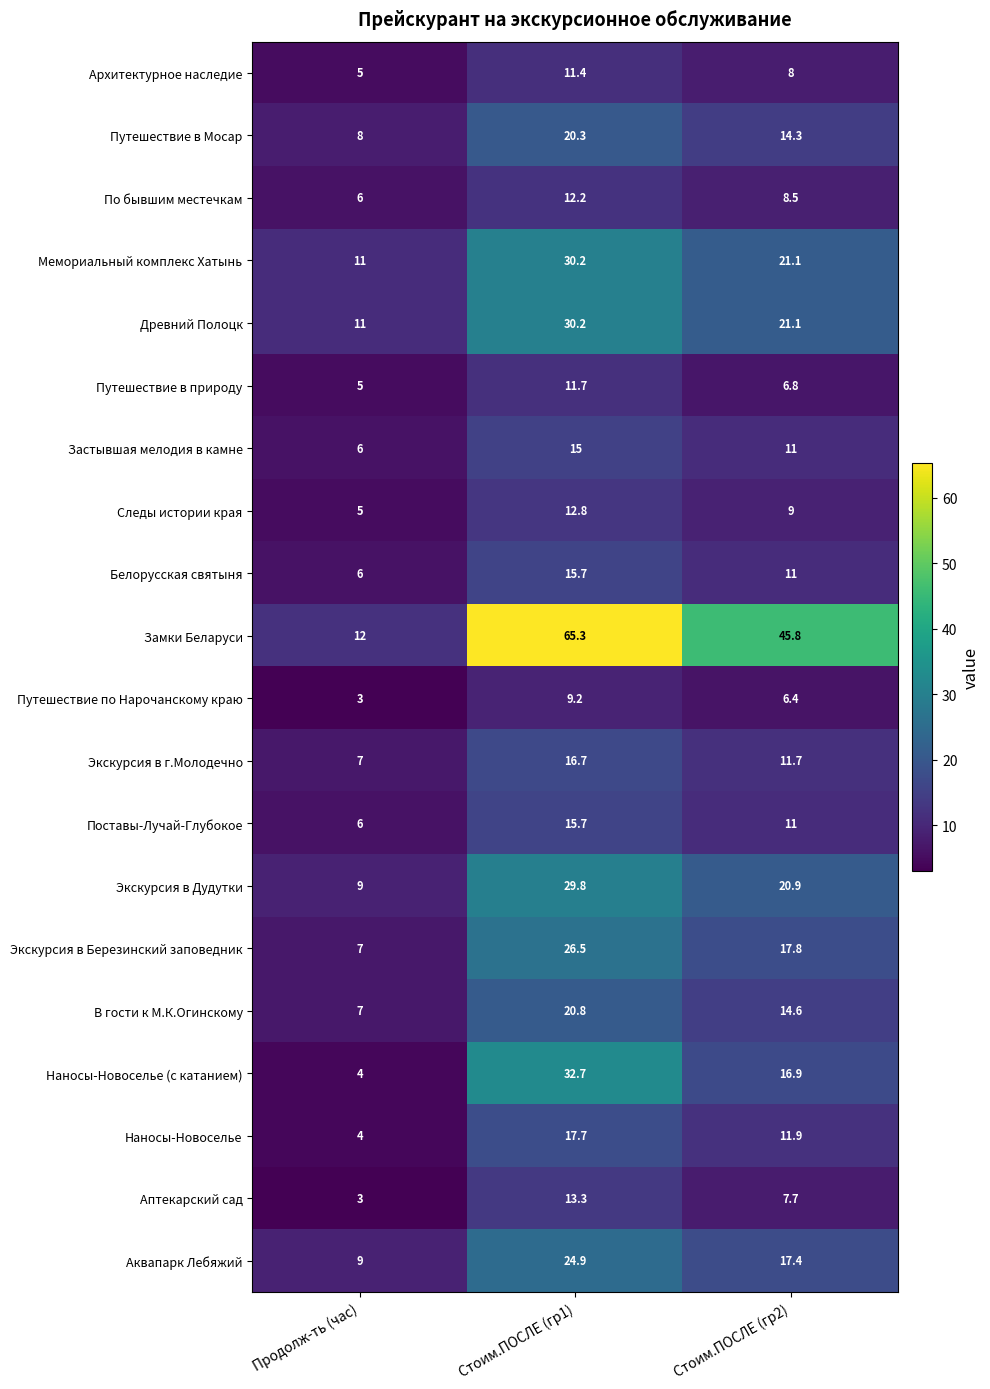

At which label does Поставы-Лучай-Глубокое first exceed 11?

Стоим.ПОСЛЕ (гр1)